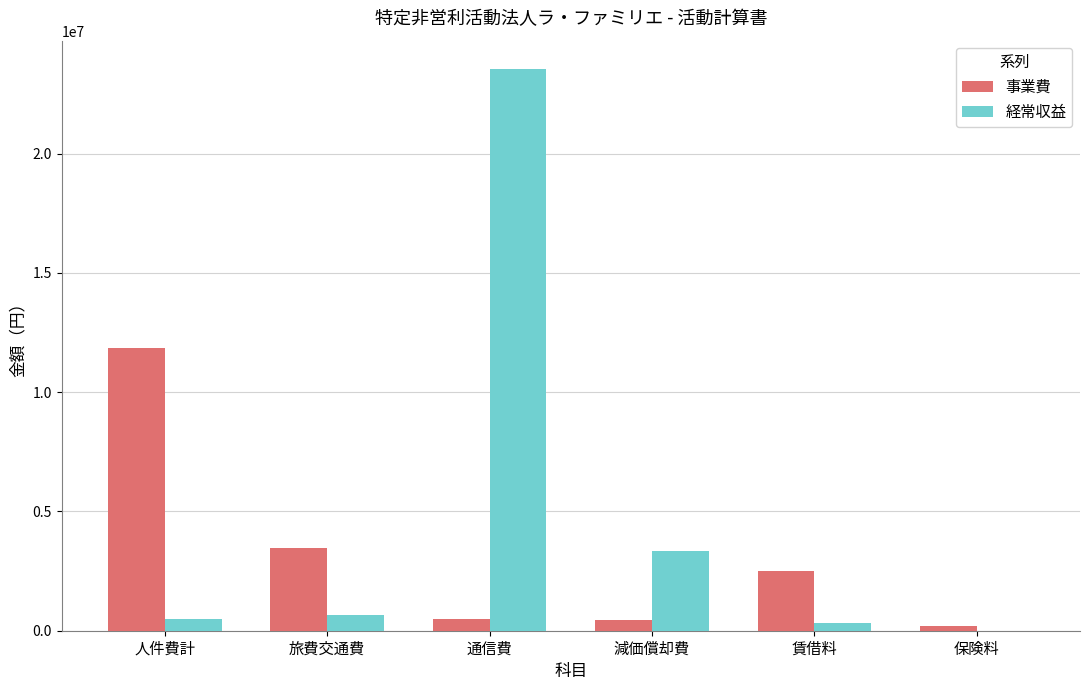

How many categories are shown in the chart?

6